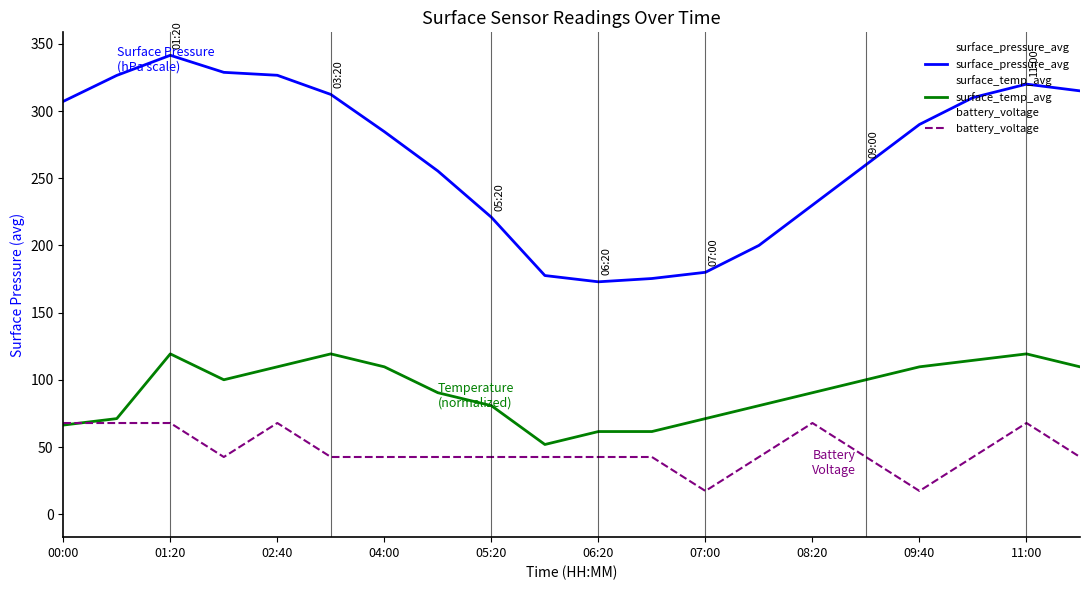

How many data points in surface_pressure_avg are less than 290?

10